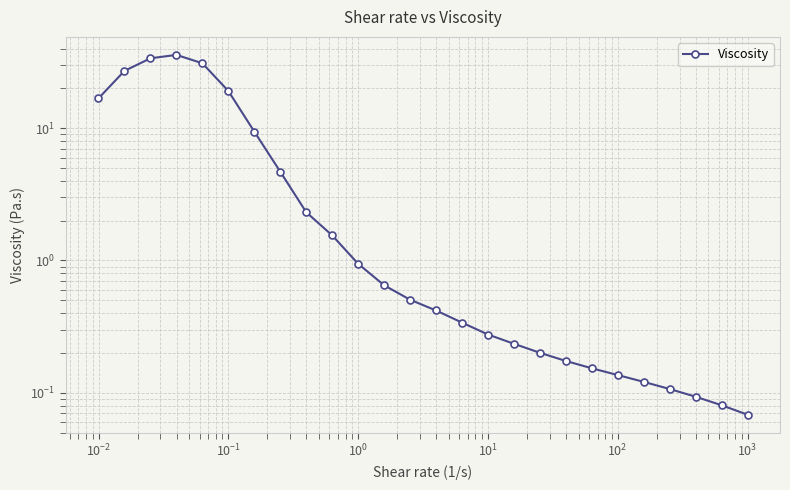

What is the difference between the second highest and minimum values?

33.7